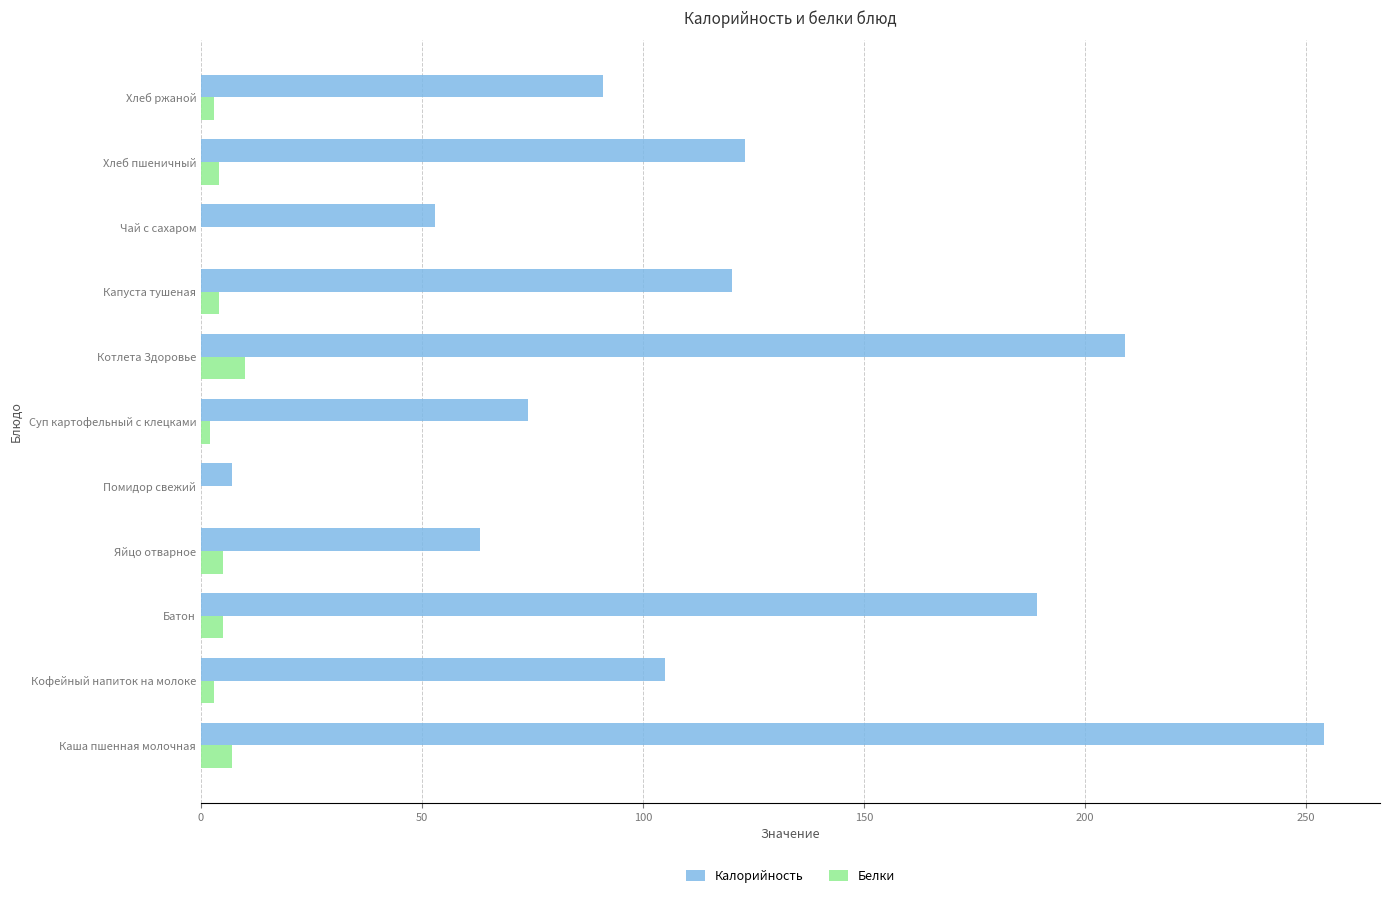

What is the highest value of the Белки series?

10